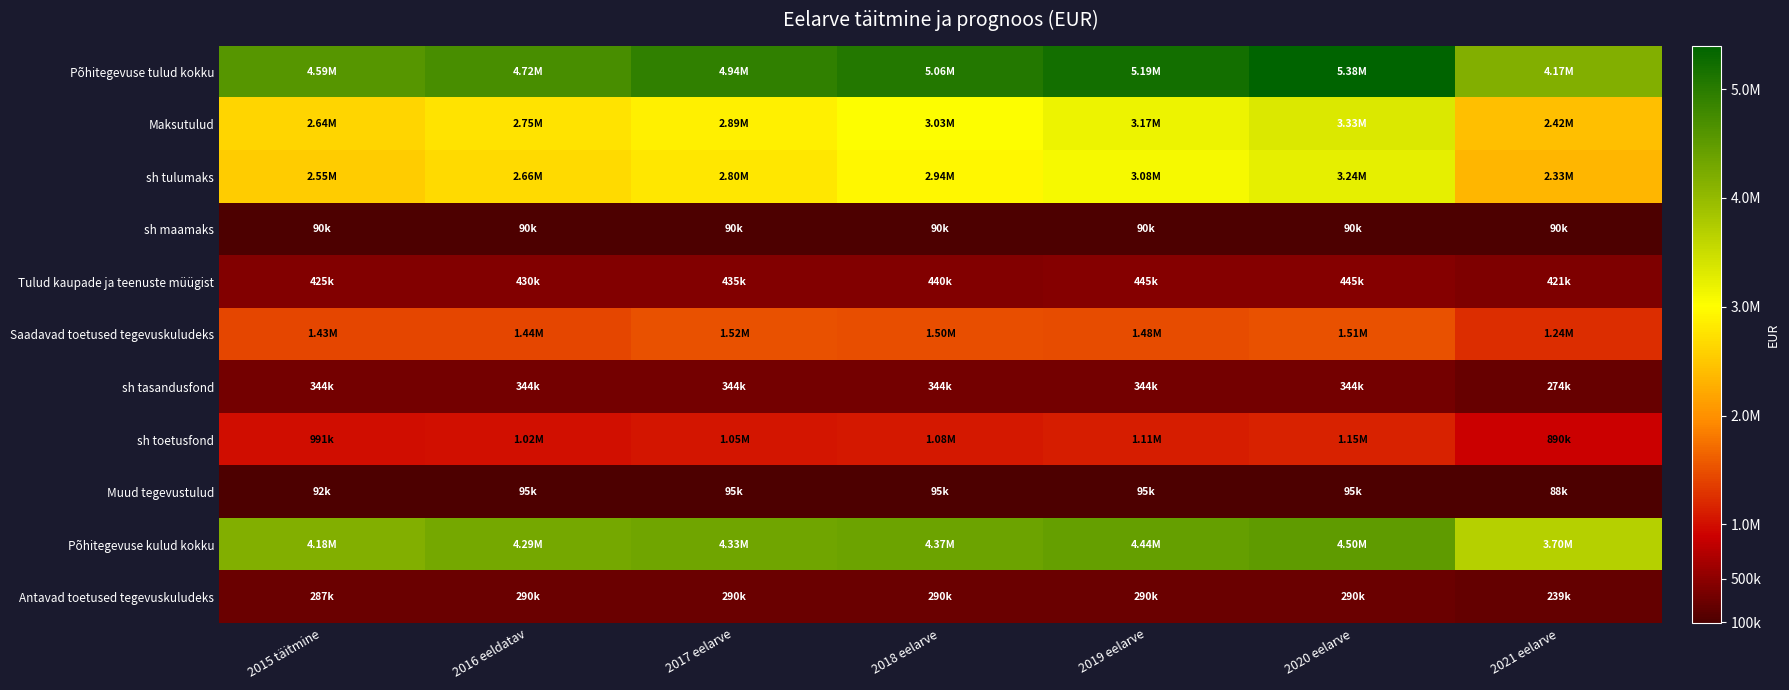

At which category does the chart reach its minimum across all series?

2021 eelarve